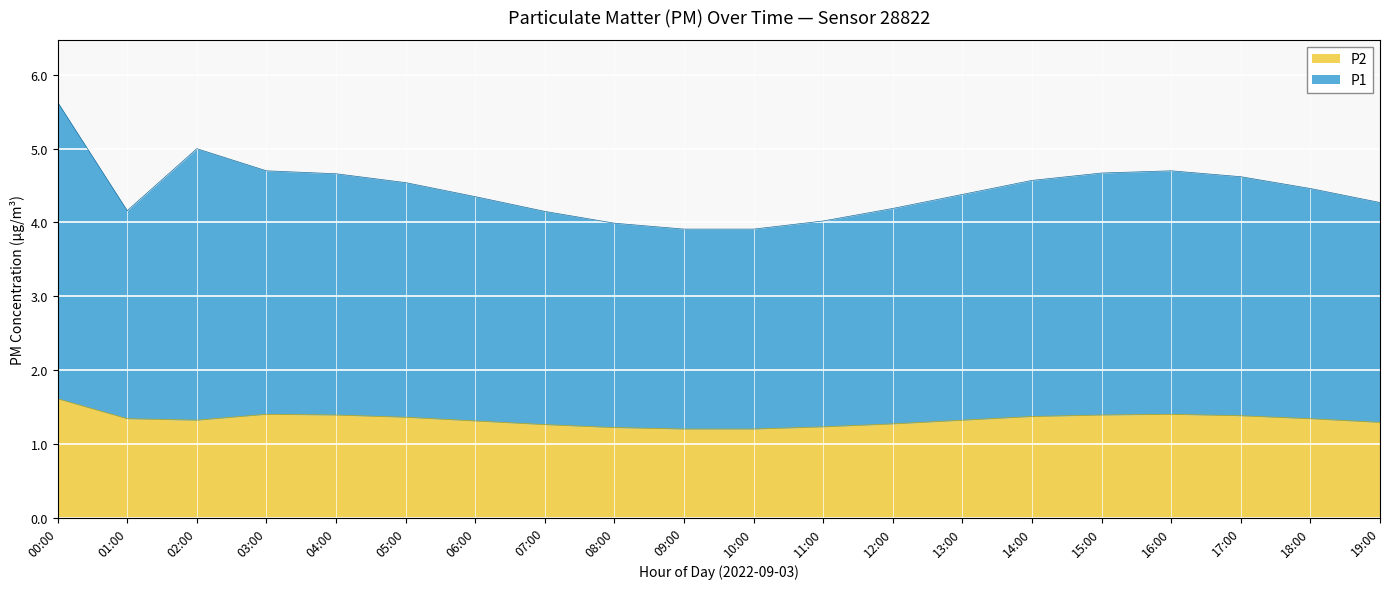

Which series has the widest spread of values?

P1